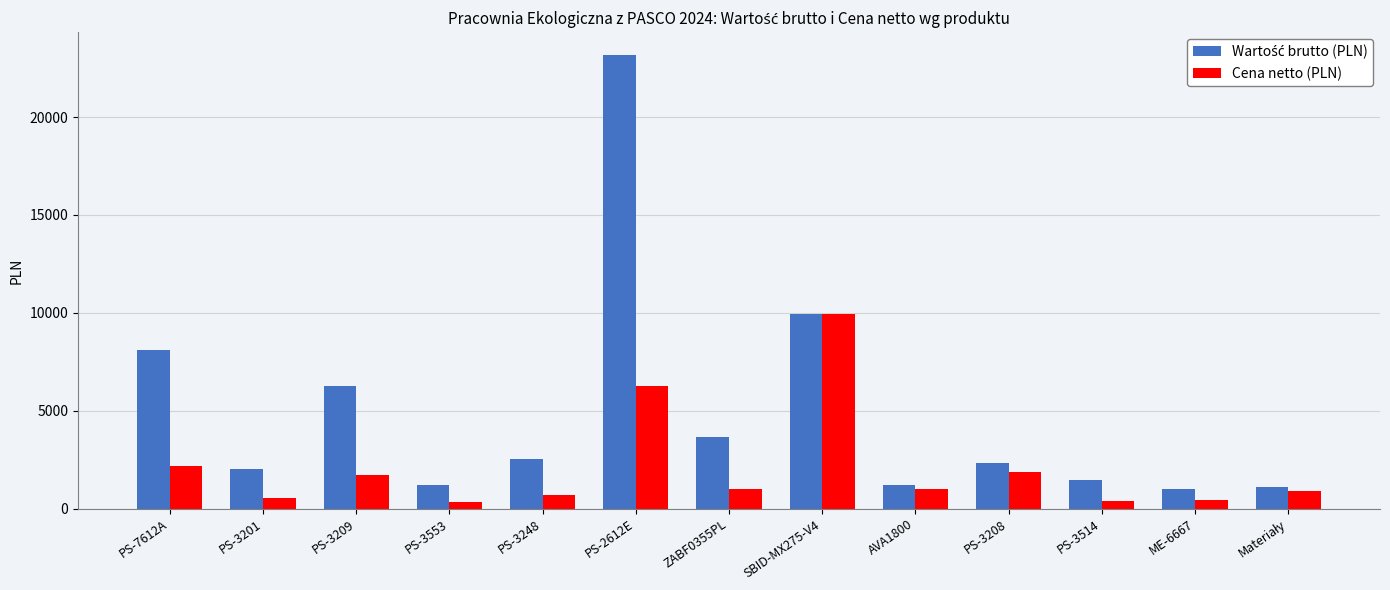

What is the spread (max minus min) of values at ZABF0355PL?

2663.1